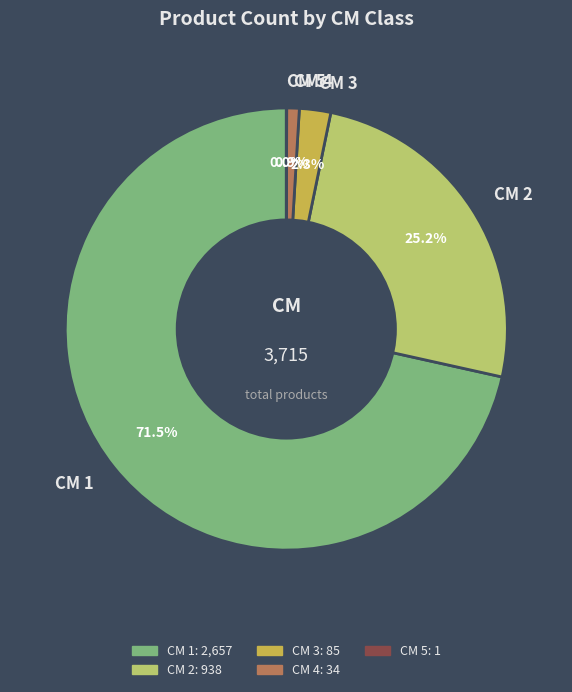

Which has a higher value, CM 4 or CM 2?

CM 2